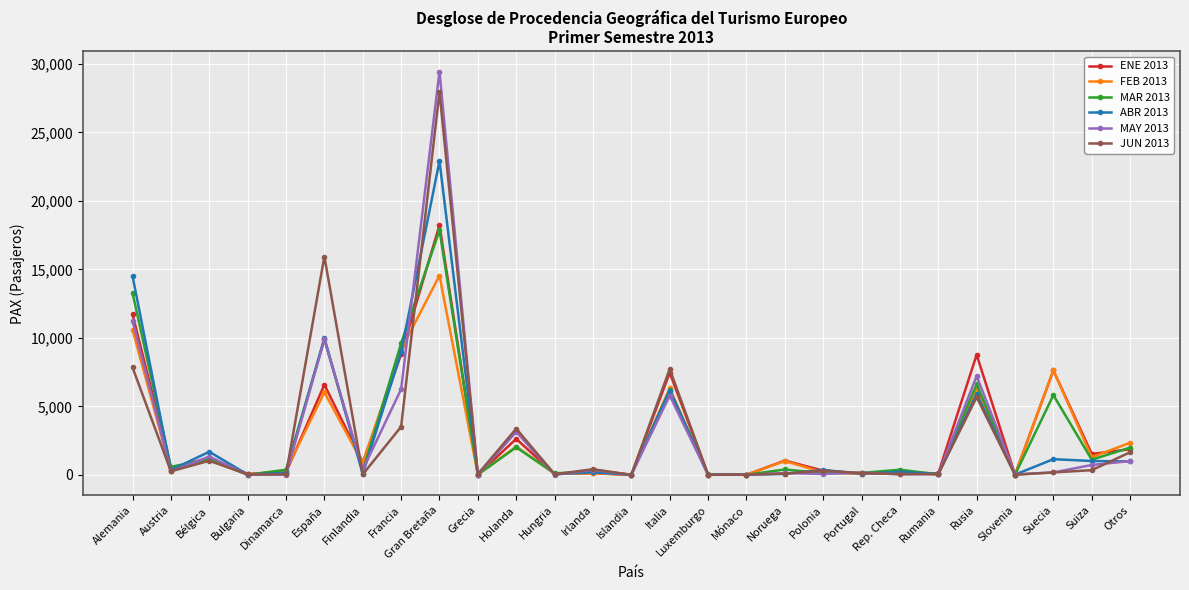

What is the greatest value displayed?

29441